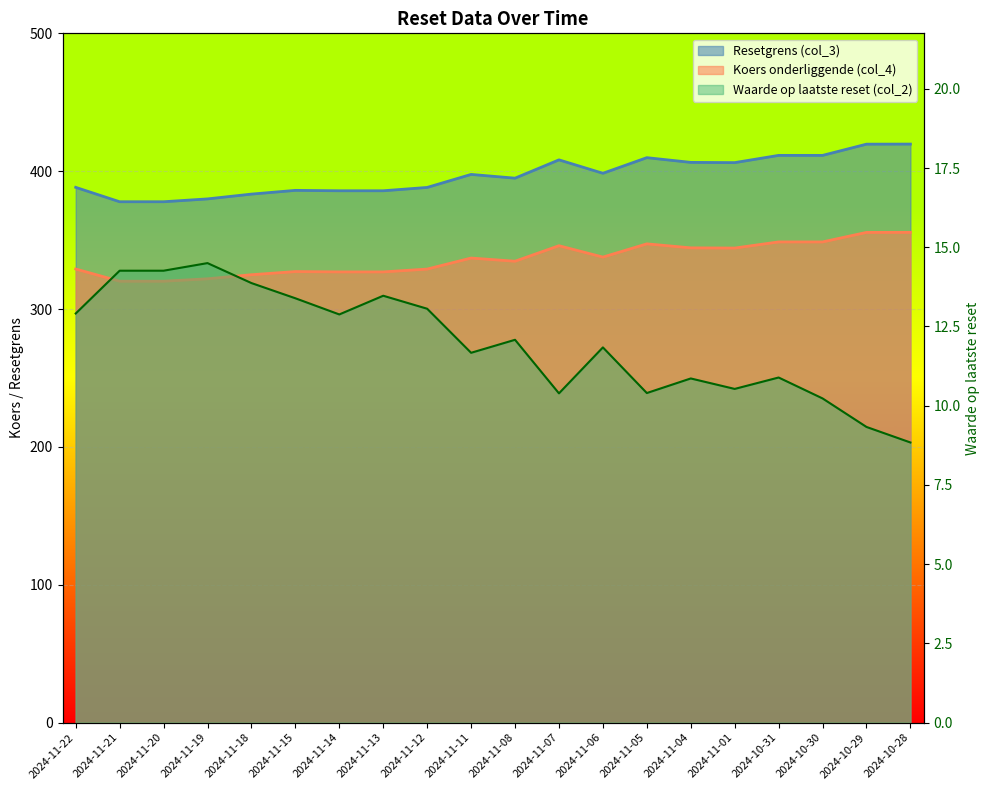

At which label is Waarde op laatste reset (col_2) closest to 11?

2024-10-31